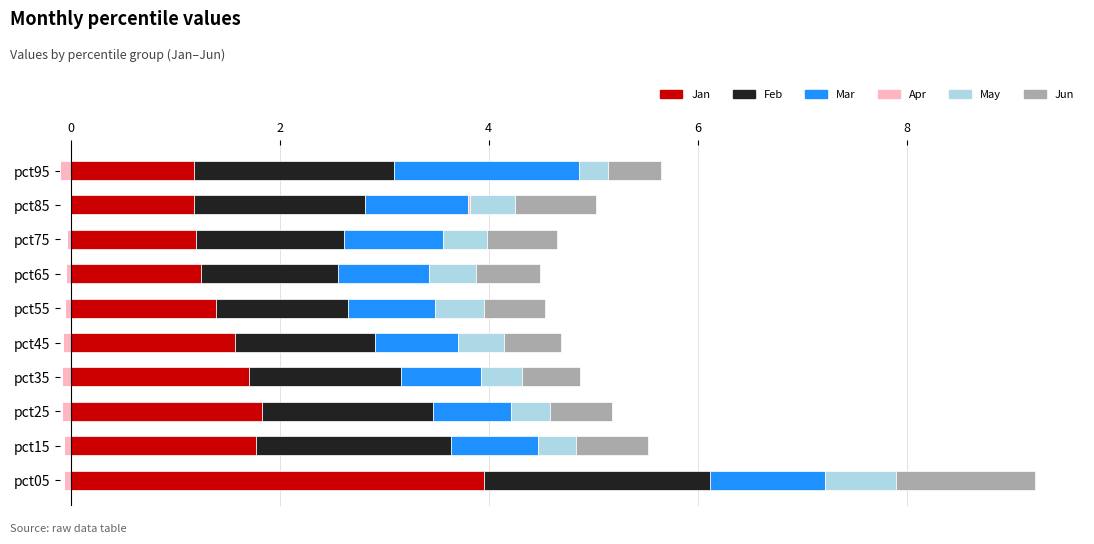

Reading left to right, extract all data points from this chart.

Jan: 4.0	1.8	1.8	1.7	1.6	1.4	1.2	1.2	1.2	1.2
Feb: 2.2	1.9	1.6	1.5	1.3	1.3	1.3	1.4	1.6	1.9
Mar: 1.1	0.8	0.7	0.8	0.8	0.8	0.9	1.0	1.0	1.8
Apr: 0.0	0.0	0.0	0.0	0.0	0.0	0.0	0.0	0.0	0.0
May: 0.7	0.4	0.4	0.4	0.4	0.5	0.5	0.4	0.4	0.3
Jun: 1.3	0.7	0.6	0.6	0.6	0.6	0.6	0.7	0.8	0.5